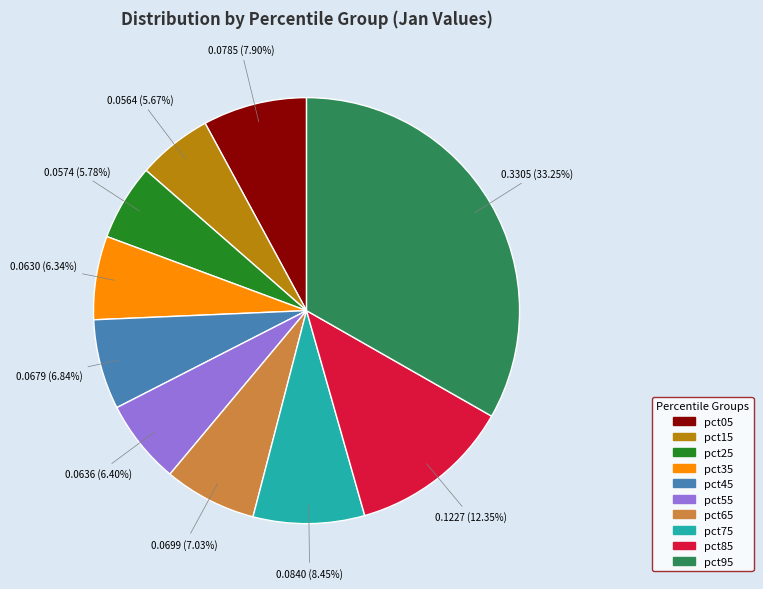

What percentage do pct45 and pct75 together represent?

15.3%